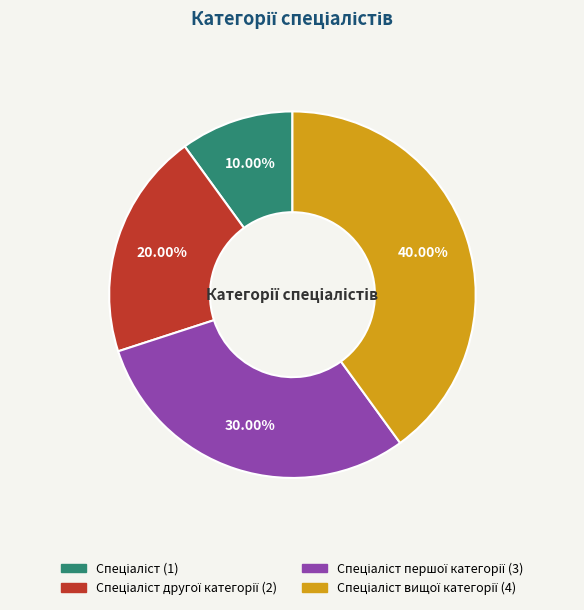

Does any single category account for the majority?

No